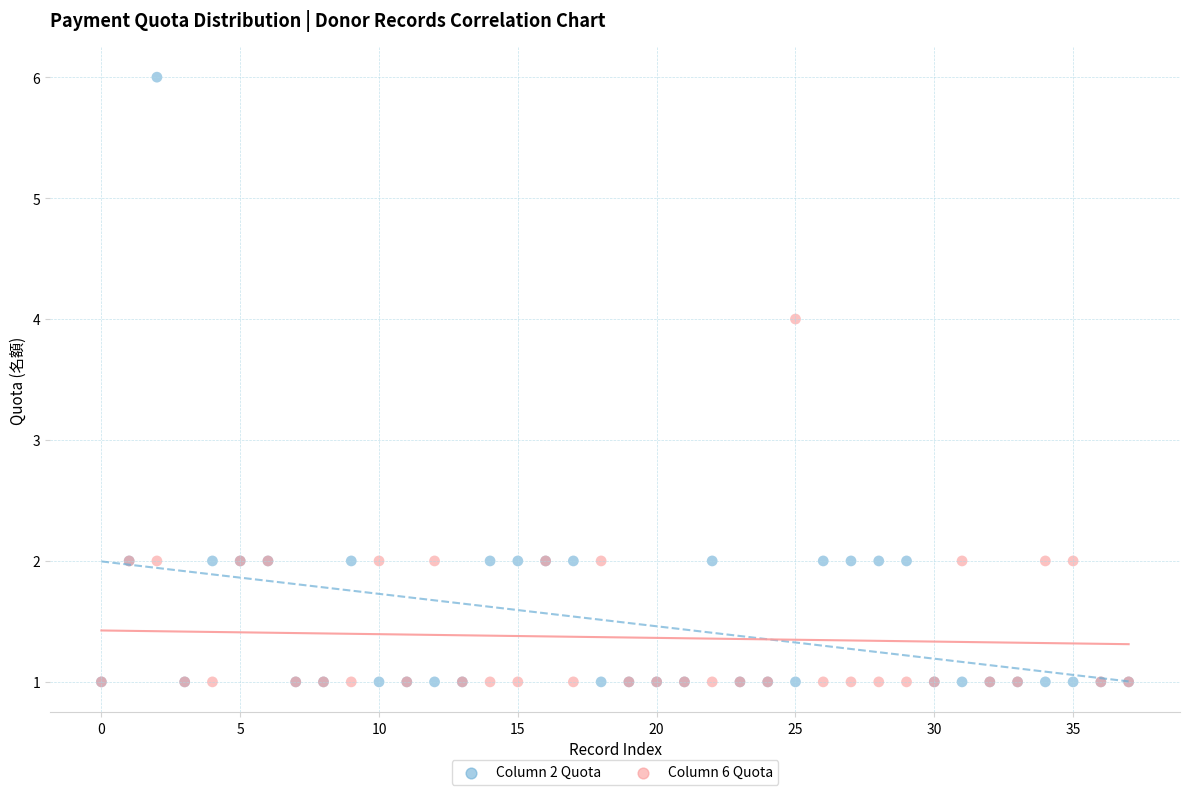

What are all the series names shown in the legend?

Column 2 Quota, Column 6 Quota